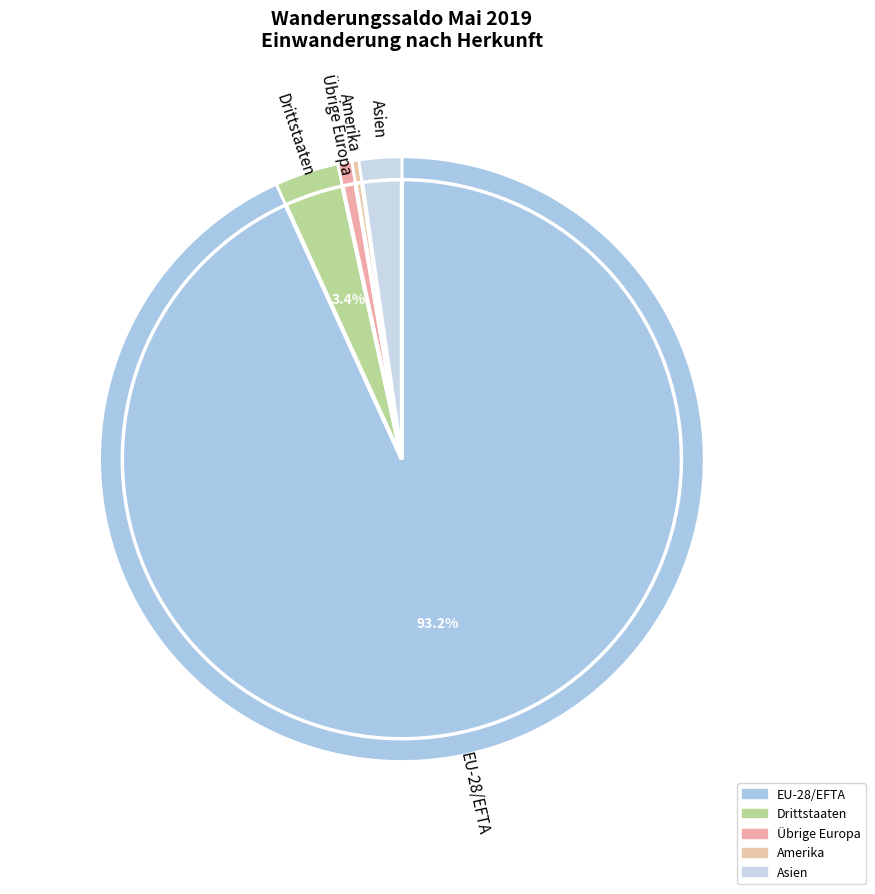

To the nearest percent, what is the difference between the largest and smallest slice percentages?

93%